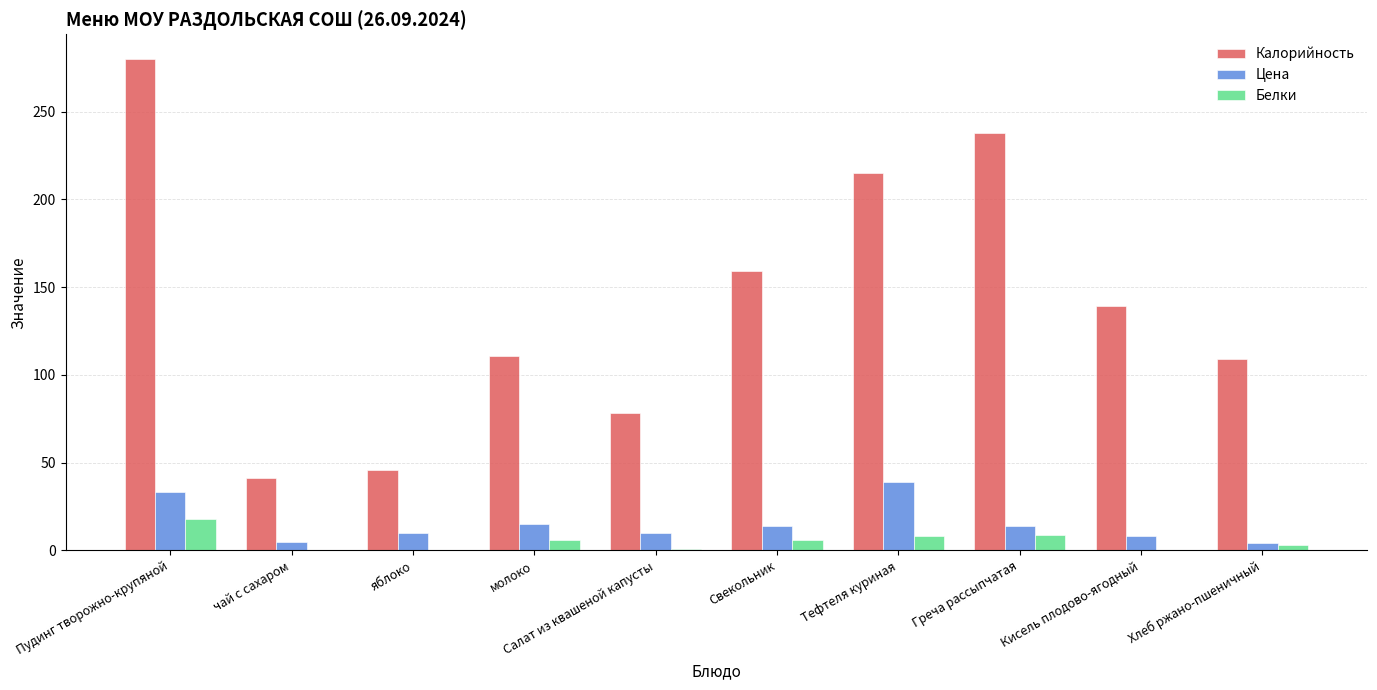

What is the difference between the Калорийность values at молоко and чай с сахаром?

69.5